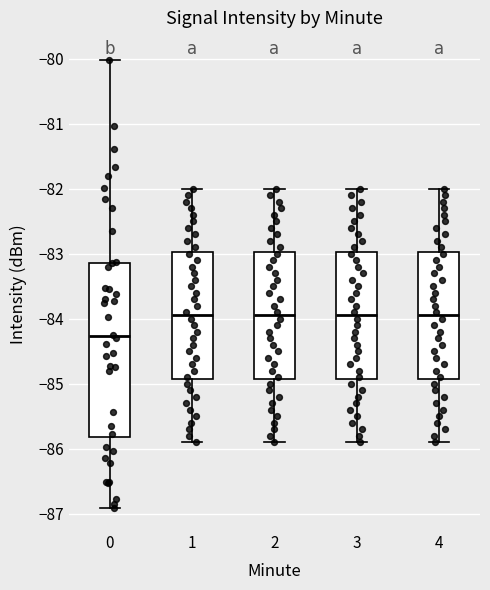

Where does the upper whisker of the box at x = 2 end on the y-axis? The values are not printed on the chart, so give them approximately, as read against the axis.

-82.0